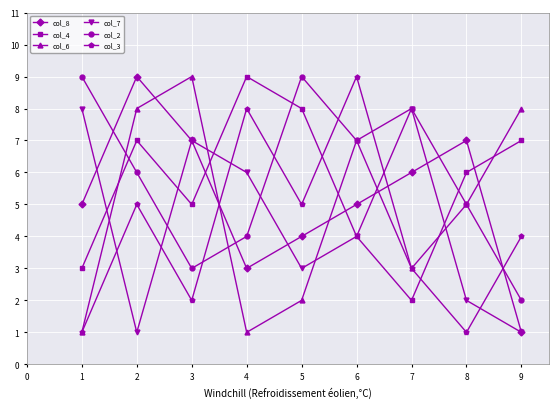

What is the difference between the second highest and minimum values in the col_7 series?

7